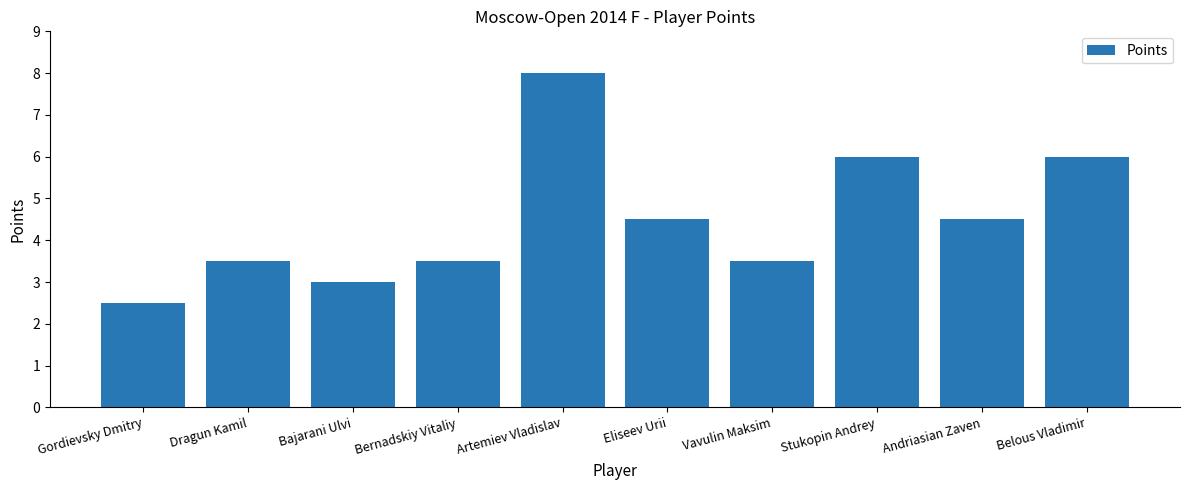

What is the difference between the maximum and minimum values?

5.5